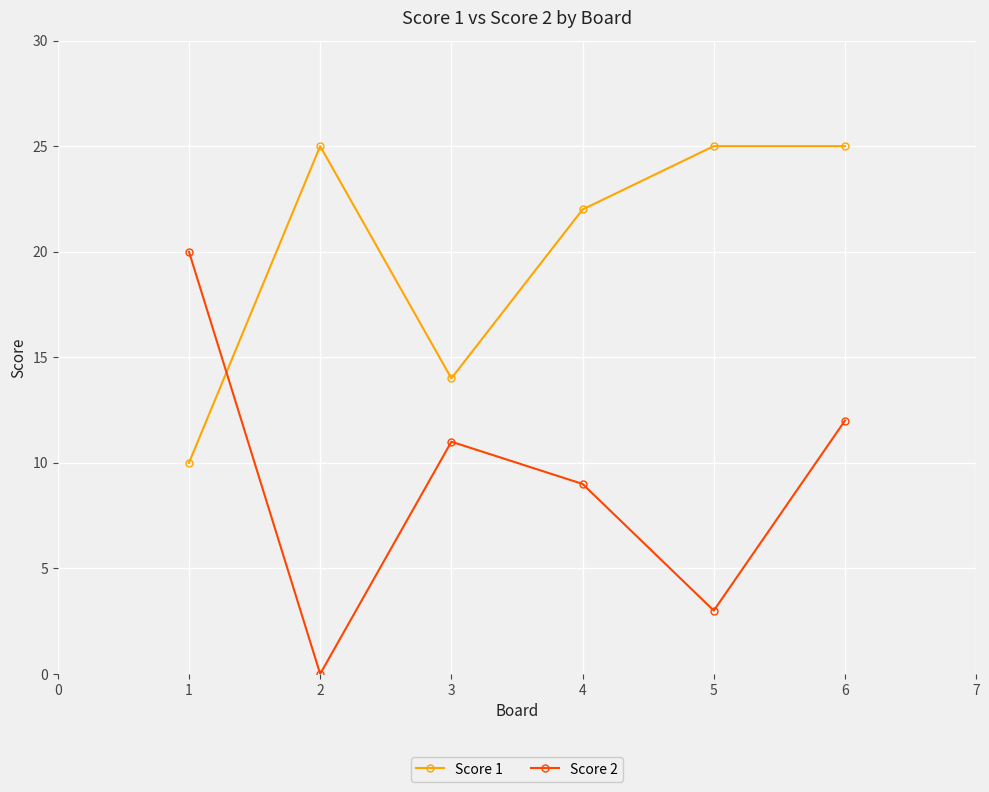

Which series has the largest total across all categories?

Score 1